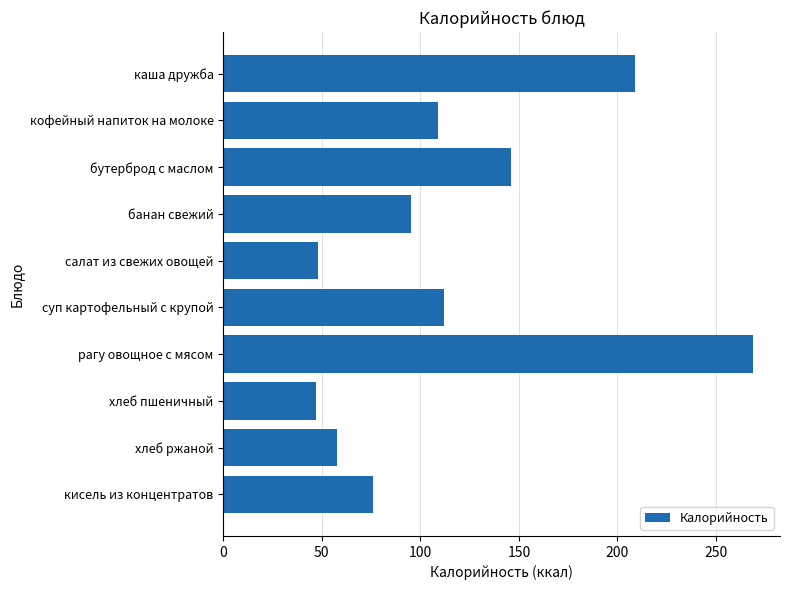

Is it true that the value at салат из свежих овощей is 81.3?

False